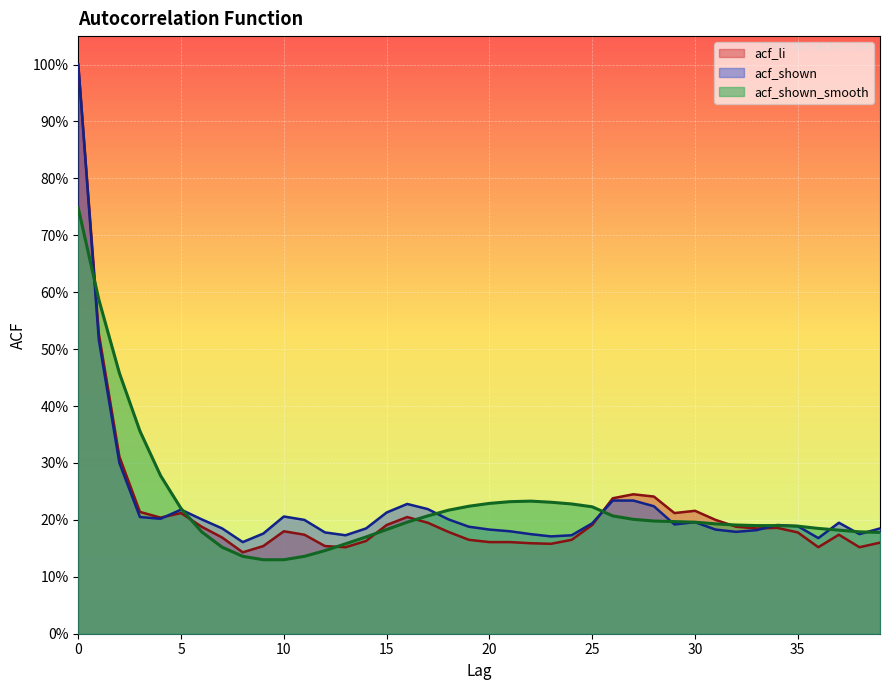

What is the value of the acf_li point at the 2nd from the left?

0.5